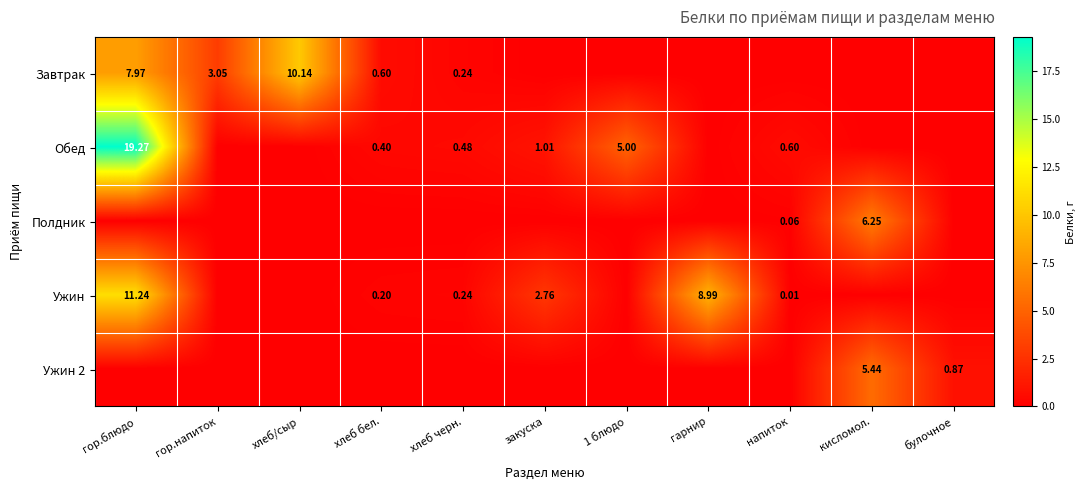

At which label is Обед closest to 9?

1 блюдо